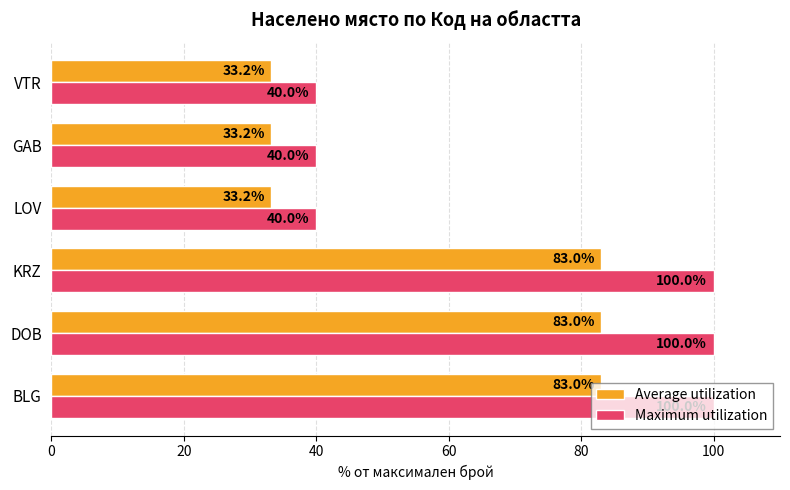

What is the minimum value for Average utilization?

33.2